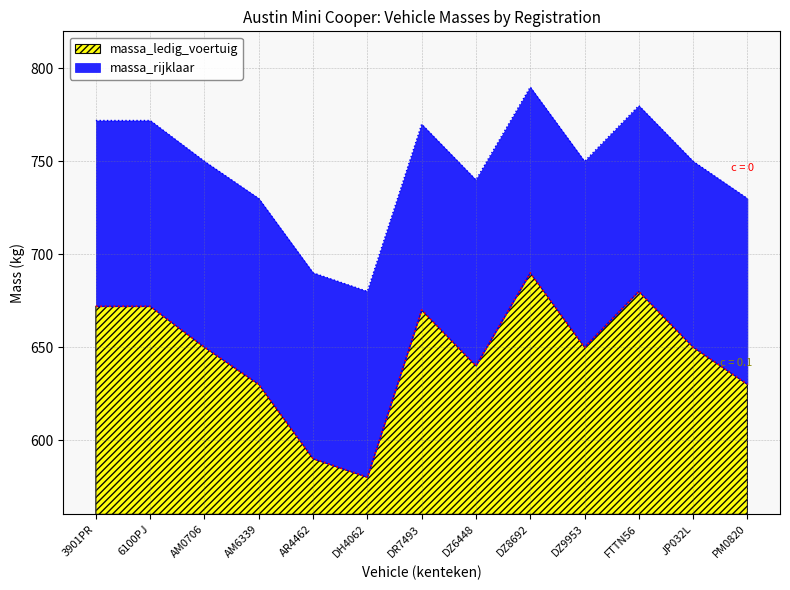

Read the massa_rijklaar value at DZ8692, to the nearest 5.

790